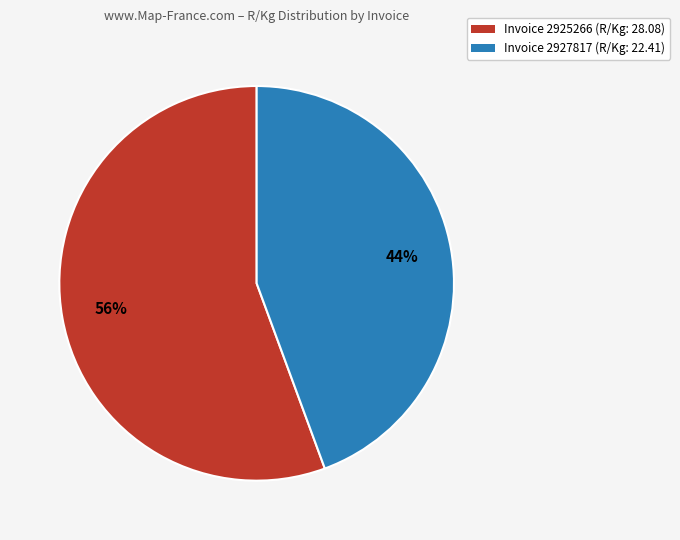

Is it true that Invoice 2925266 (R/Kg: 28.08) is 56% of the pie?

True